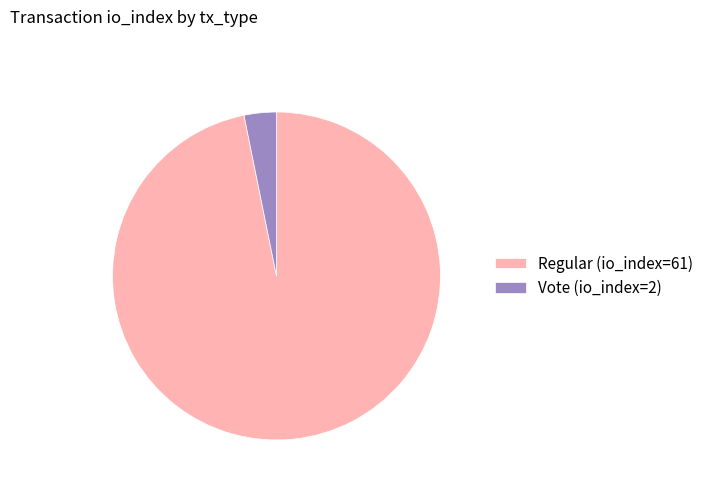

Which has a higher value, Vote (io_index=2) or Regular (io_index=61)?

Regular (io_index=61)